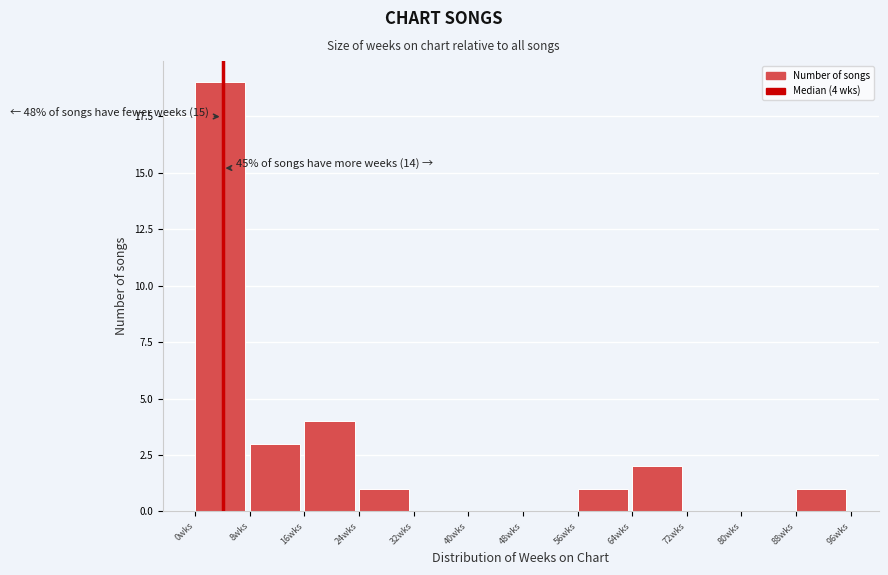

Which range on the x-axis has the tallest bar?

0 to 8